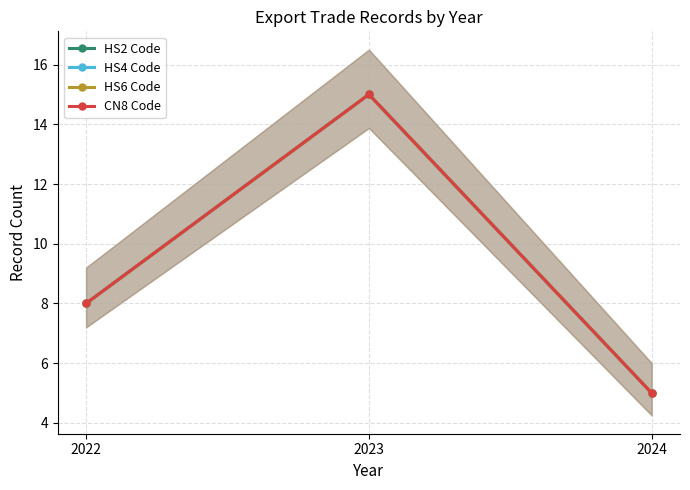

How many data points in CN8 Code are less than 8?

1